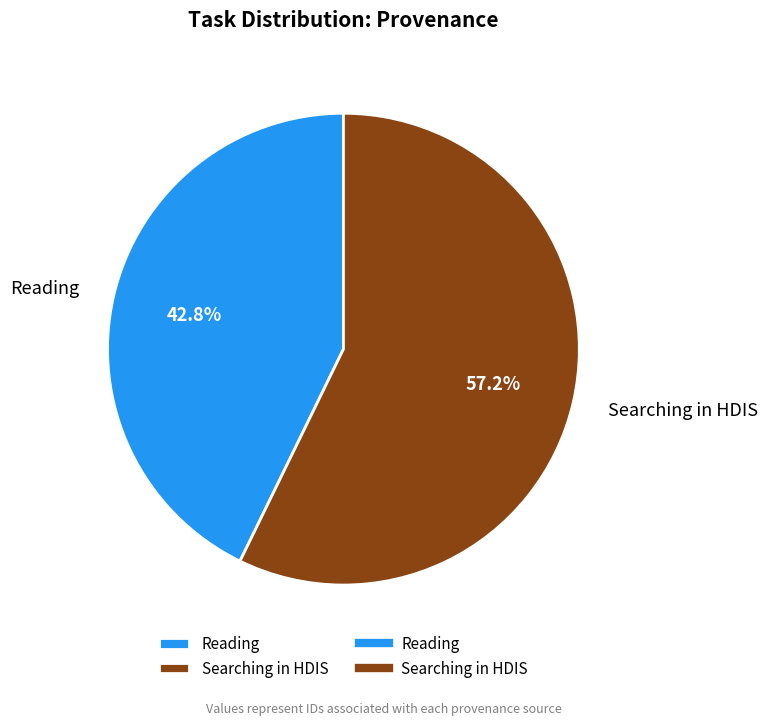

What is the largest slice in the pie chart?

Searching in HDIS